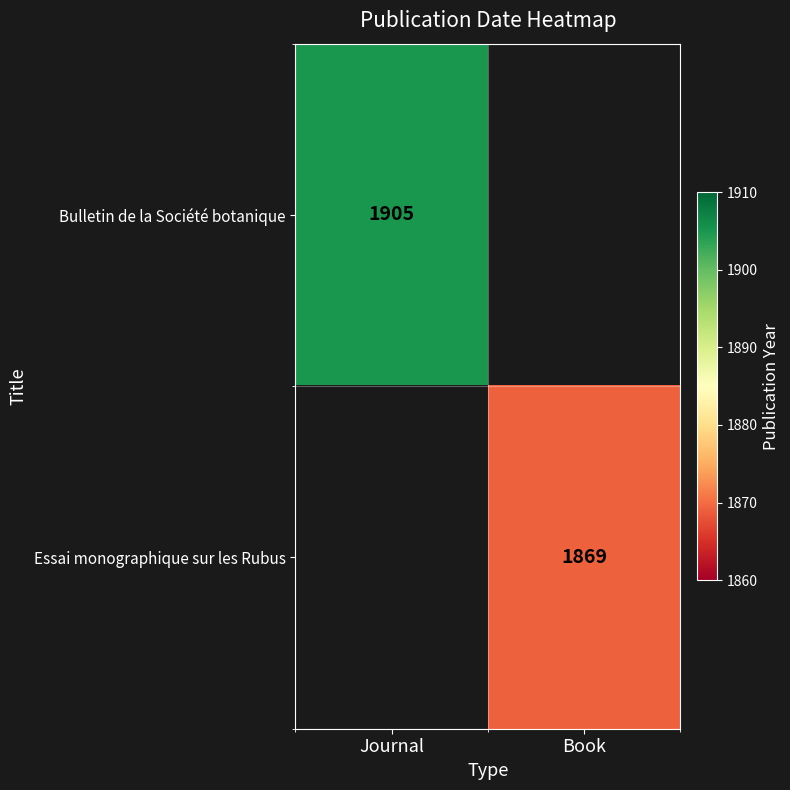

The value of Bulletin de la Société botanique at Journal is 1905. True or false?

True